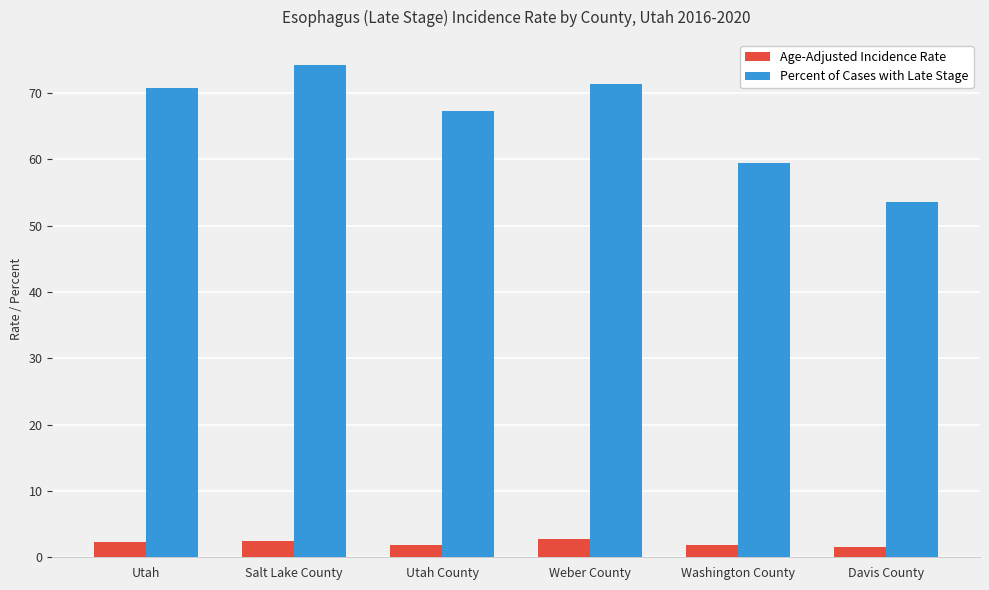

What is the difference between the second highest and minimum values in the Age-Adjusted Incidence Rate series?

1.0